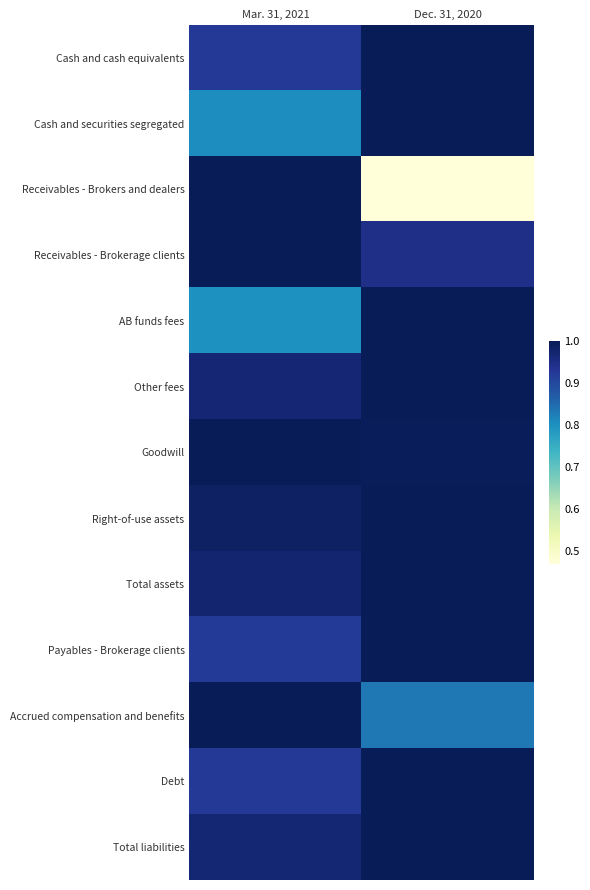

Which series has the largest range (max minus min)?

Receivables - Brokers and dealers